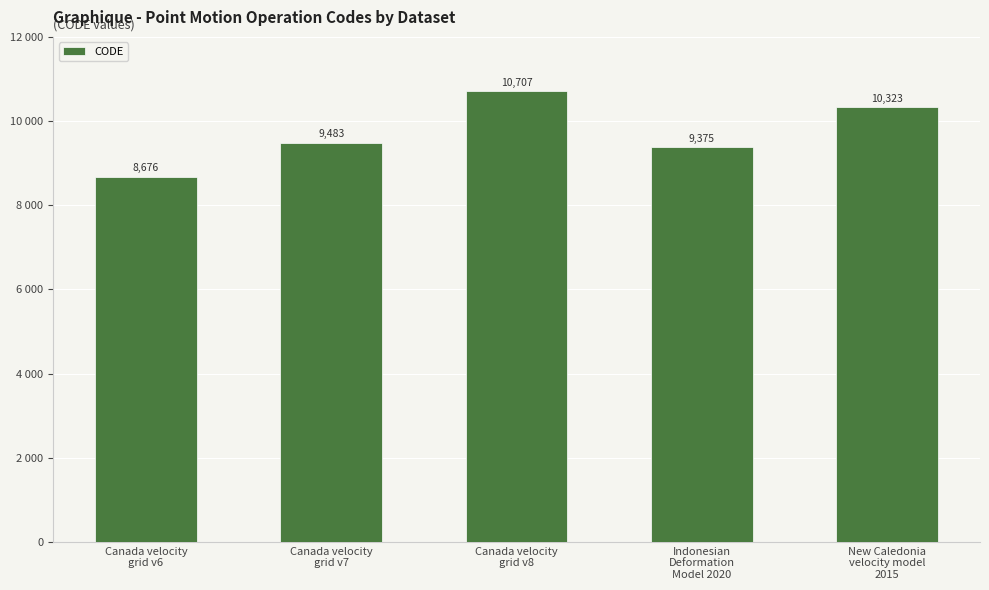

What is the value of the 5th bar from the left?

10323